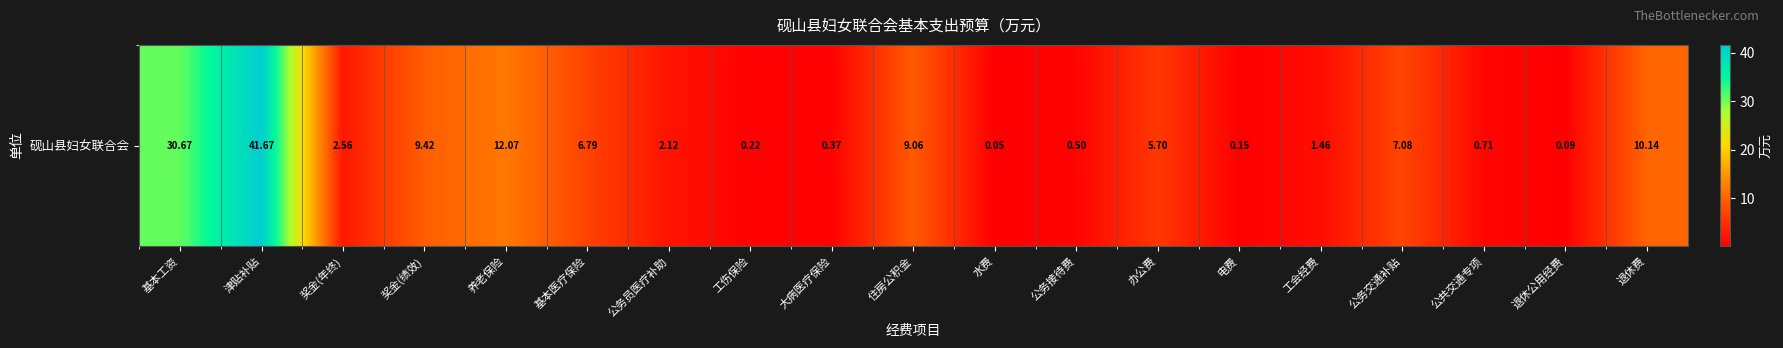

Between 退休公用经费 and 公务接待费, which is larger?

公务接待费